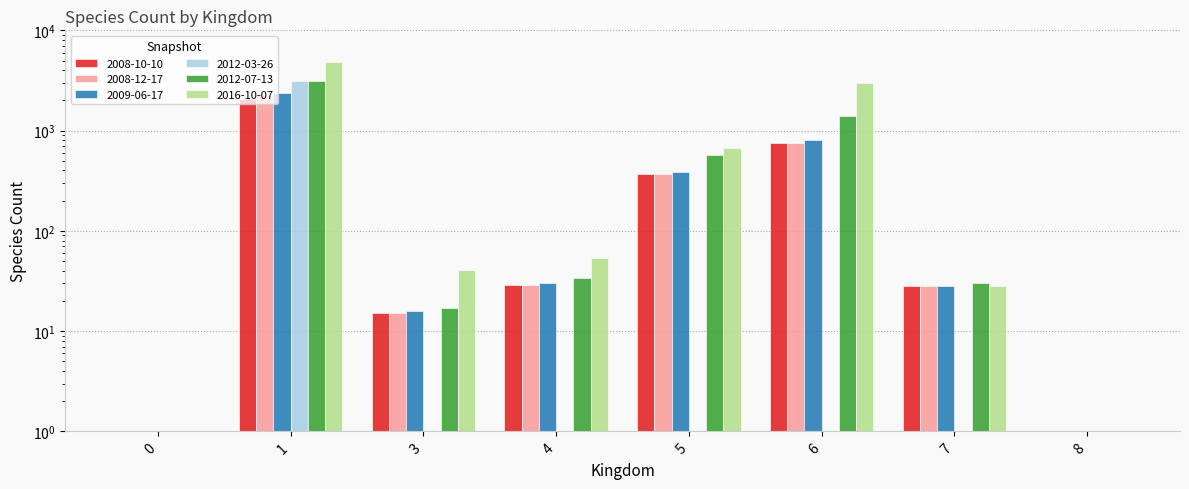

Reading right to left, transcribe all the data shown in this chart.

2008-10-10: 8=1	7=28	6=753	5=373	4=29	3=15	1=2046	0=1
2008-12-17: 8=1	7=28	6=755	5=373	4=29	3=15	1=2246	0=1
2009-06-17: 8=1	7=28	6=806	5=384	4=30	3=16	1=2353	0=1
2012-03-26: 8=0	7=0	6=0	5=0	4=0	3=0	1=3109	0=1
2012-07-13: 8=1	7=30	6=1393	5=572	4=34	3=17	1=3156	0=1
2016-10-07: 8=1	7=28	6=2988	5=678	4=53	3=41	1=4830	0=1